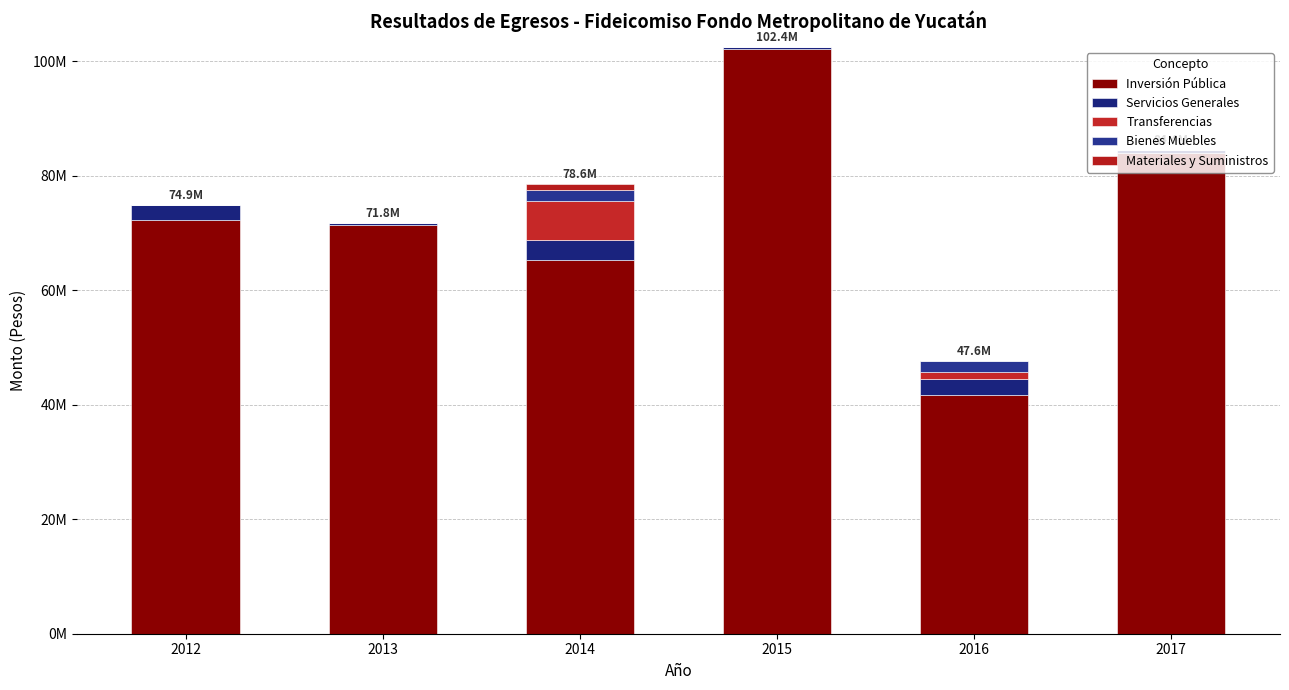

Which series changed the most between 2016 and 2017?

Inversión Pública